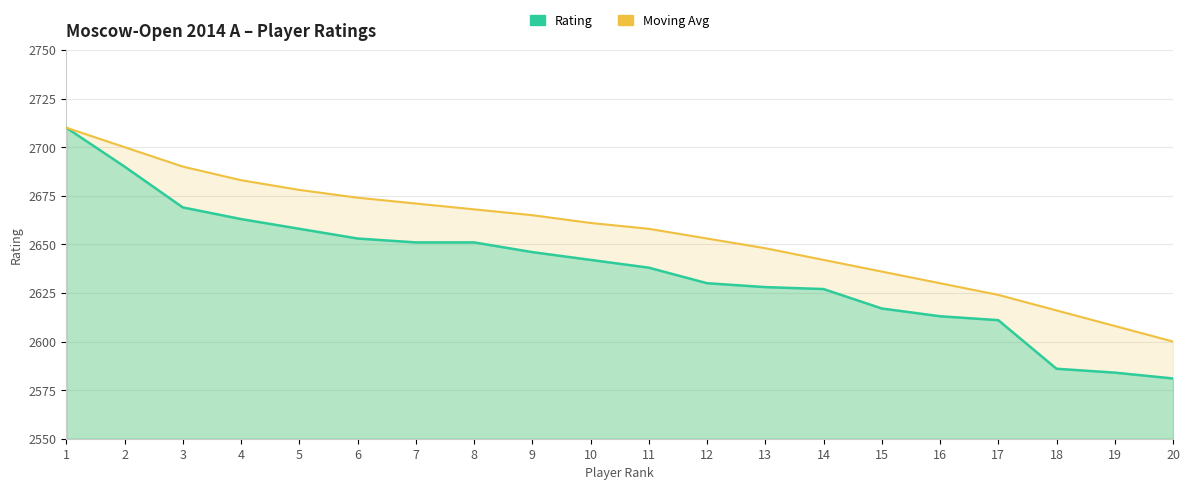

Is the value of Moving Avg at 6 greater than the value of Rating at 16?

Yes